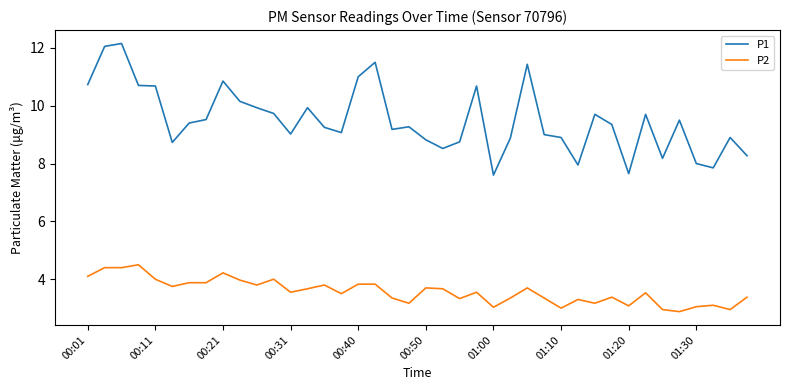

Which series has the largest range (max minus min)?

P1